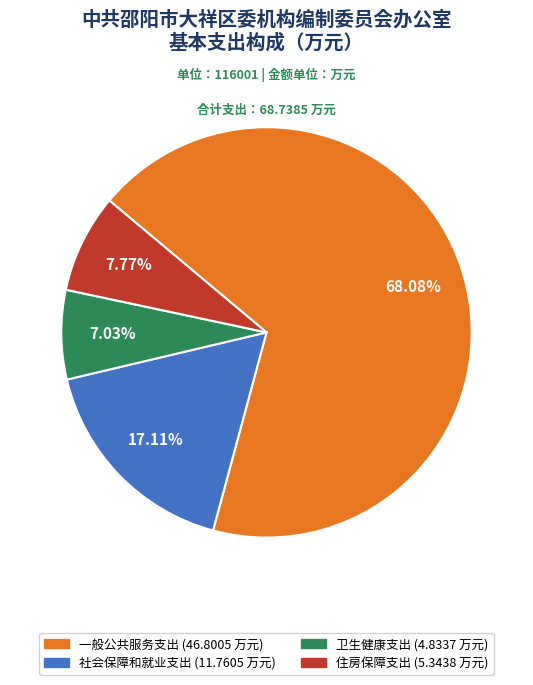

Does any single category account for the majority?

Yes